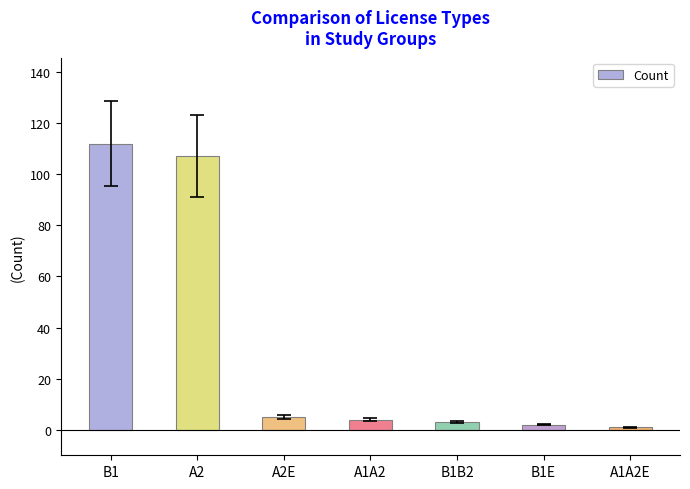

What is the average value?

33